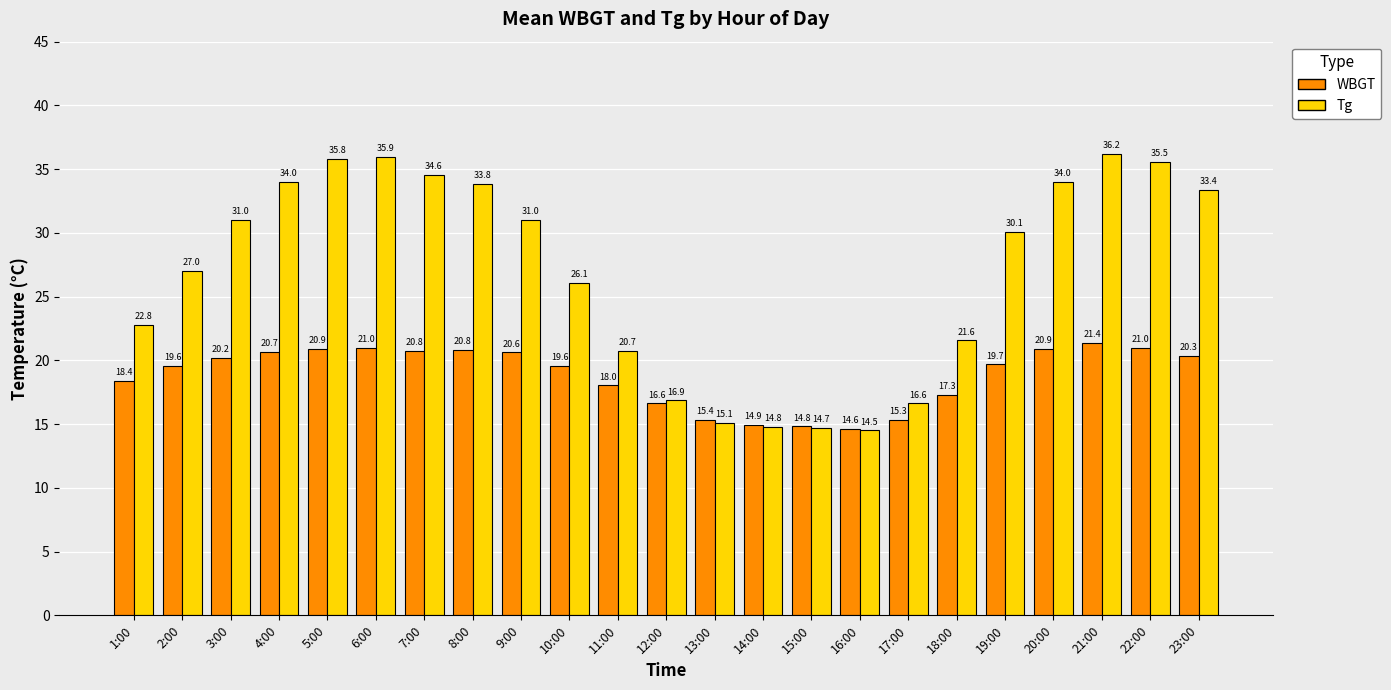

Which series has the widest spread of values?

Tg